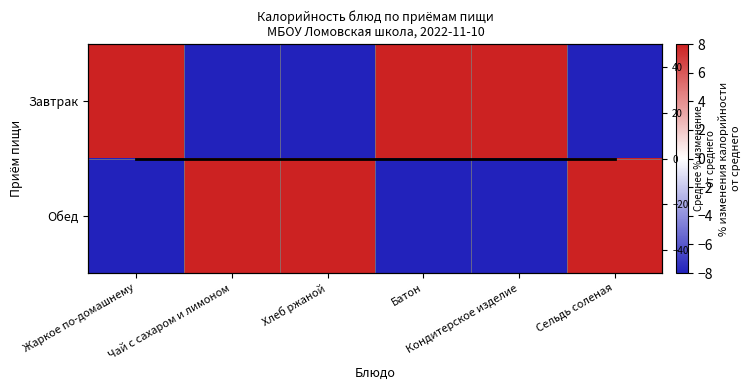

Is it true that Обед equals 77.4 at Сельдь соленая?

False